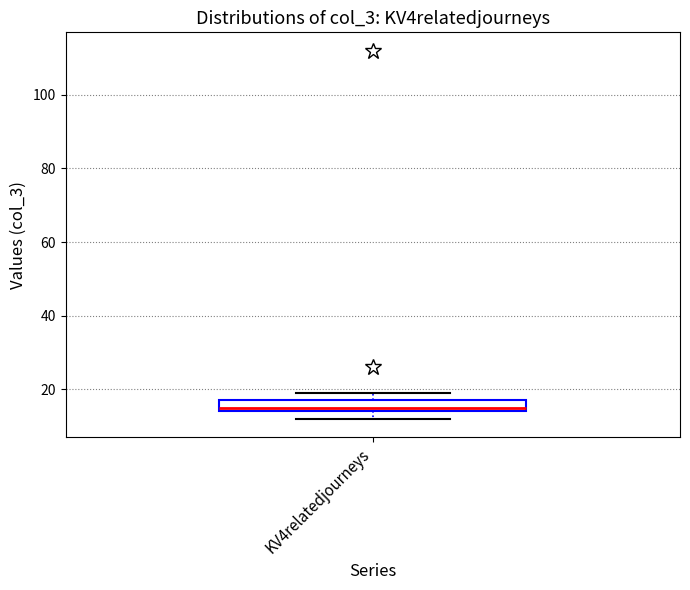

Where is the upper edge of the box for KV4relatedjourneys on the y-axis? The values are not printed on the chart, so give them approximately, as read against the axis.

18